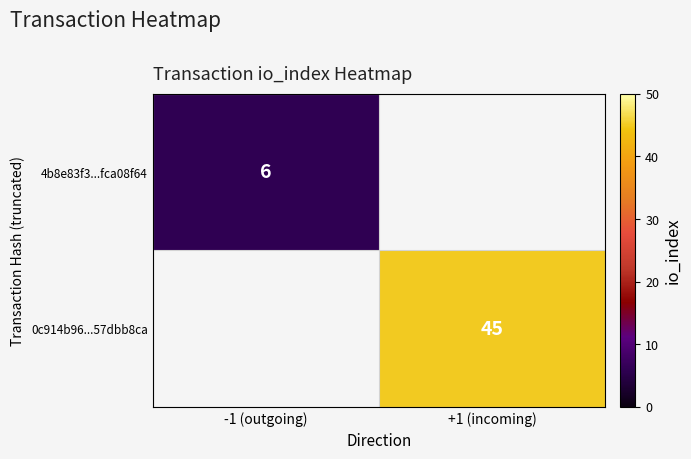

At how many categories does at least one series exceed 28?

1